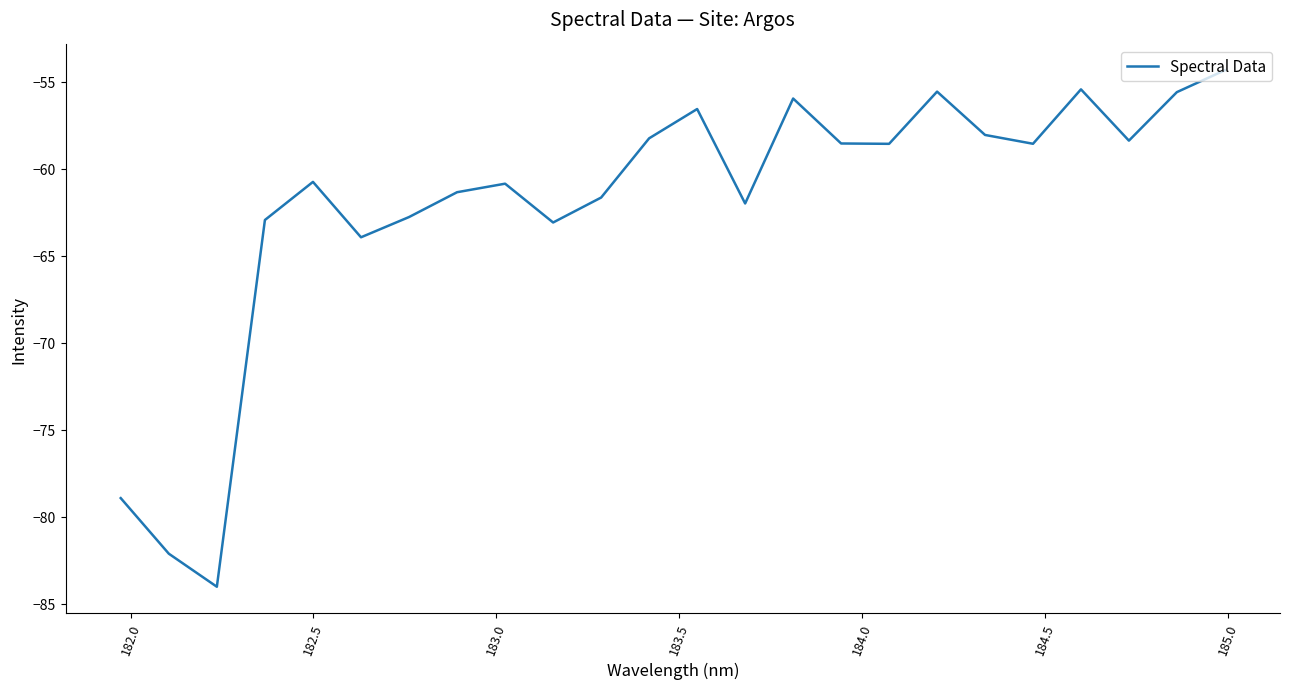

Does the chart have visible grid lines?

No